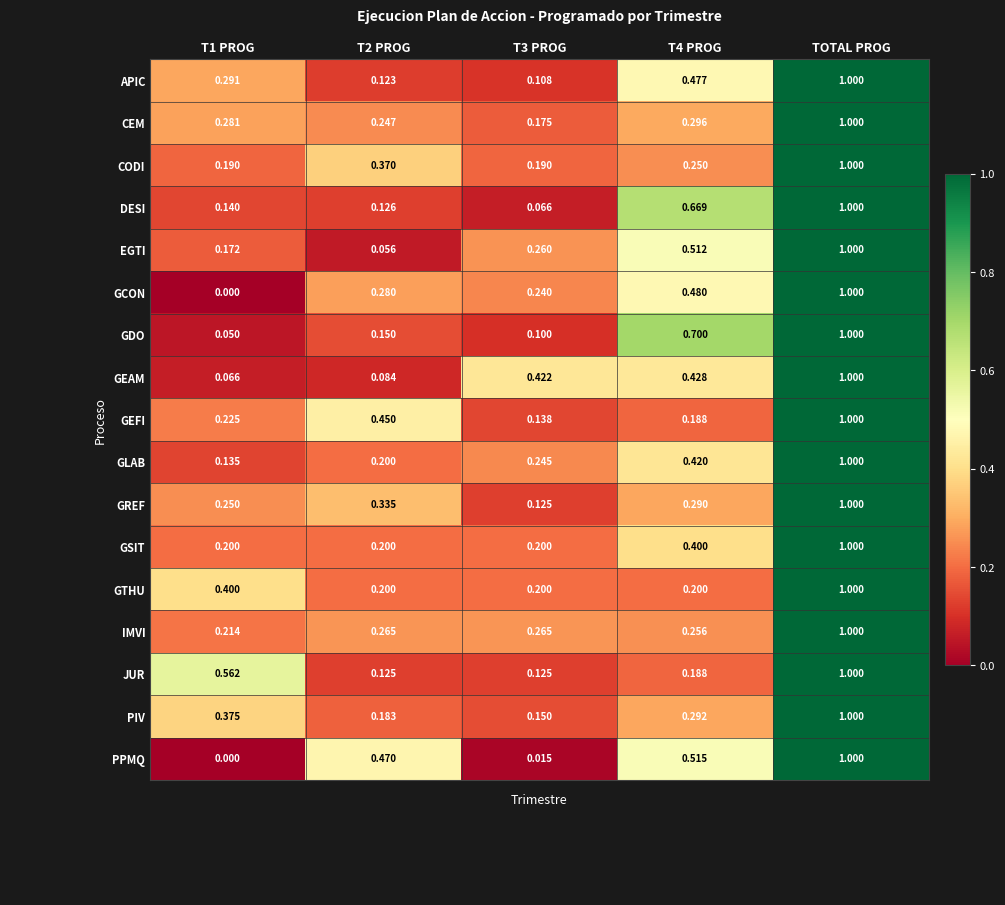

What is the total value across all series at T3 PROG?

3.0